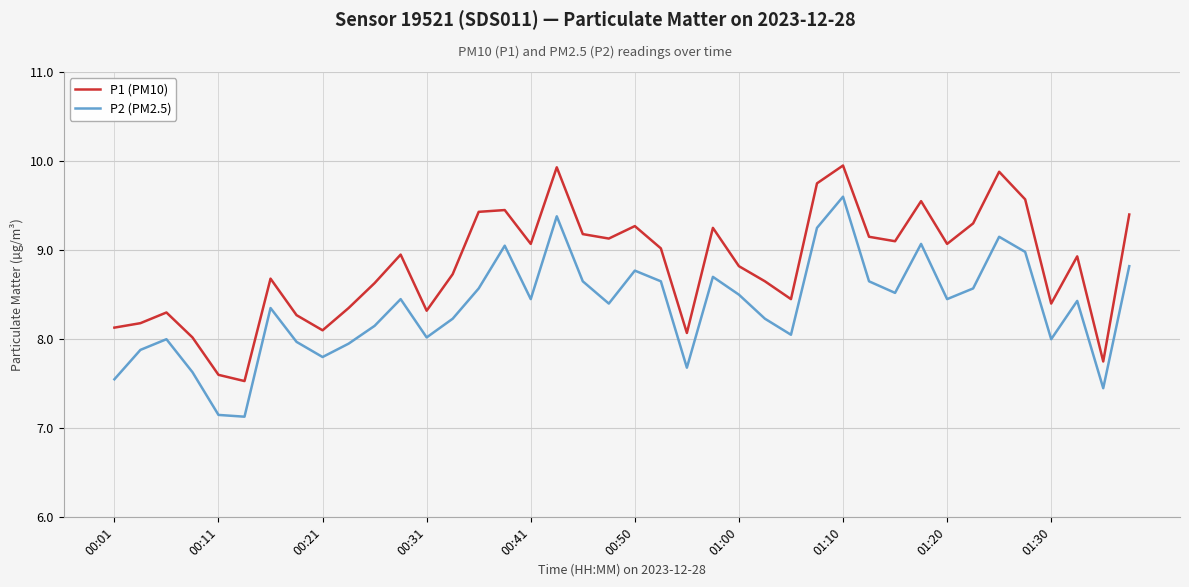

Rank the series by their maximum value, from lowest to highest.

P2 (PM2.5), P1 (PM10)